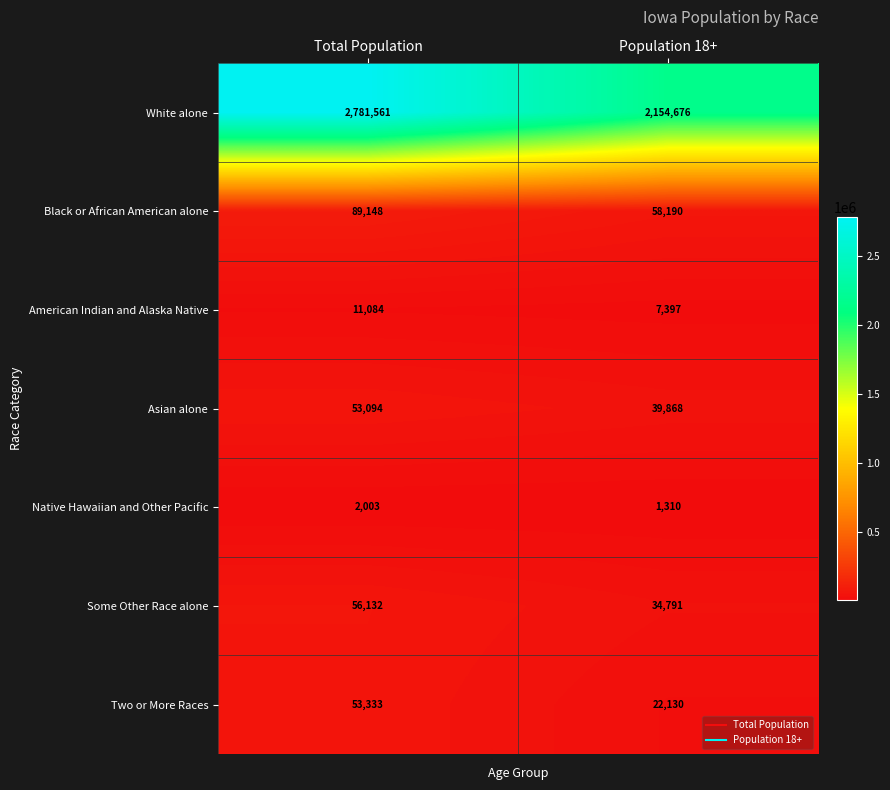

Which series has the largest total across all categories?

White alone